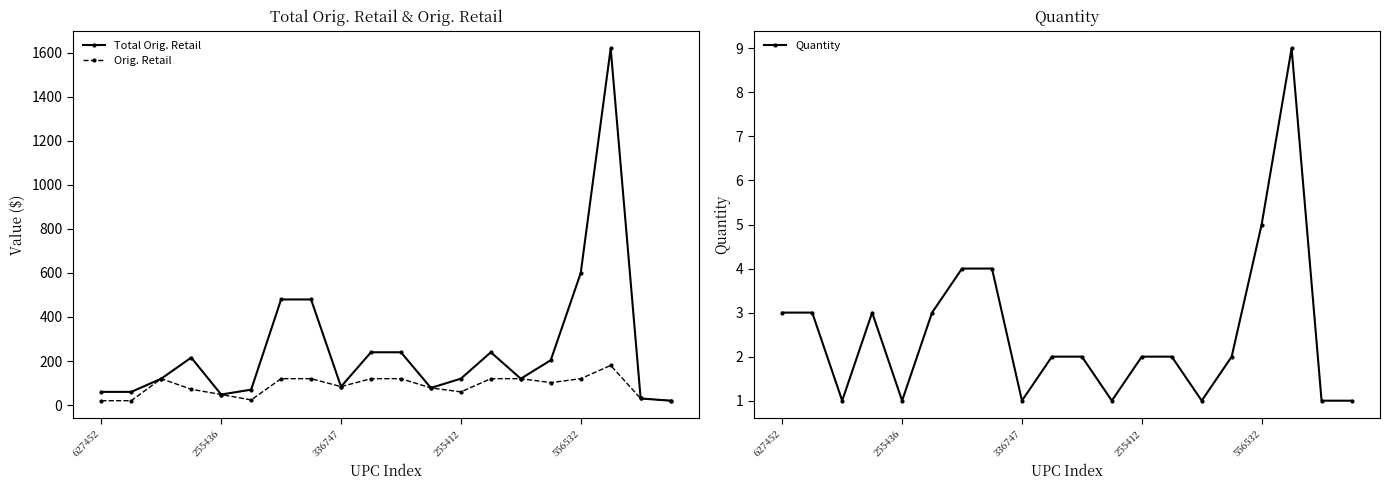

Where is Total Orig. Retail nearest to the value 819?

556532